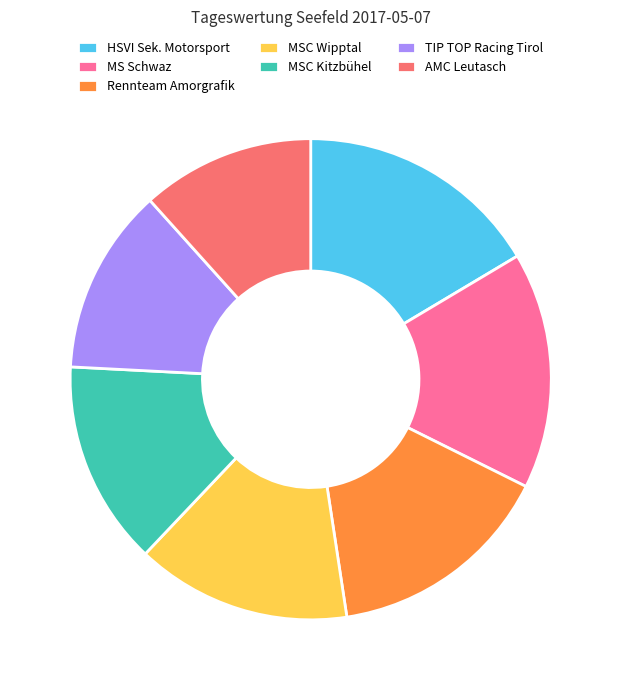

Combined, do HSVI Sek. Motorsport and MS Schwaz account for over 50%?

No